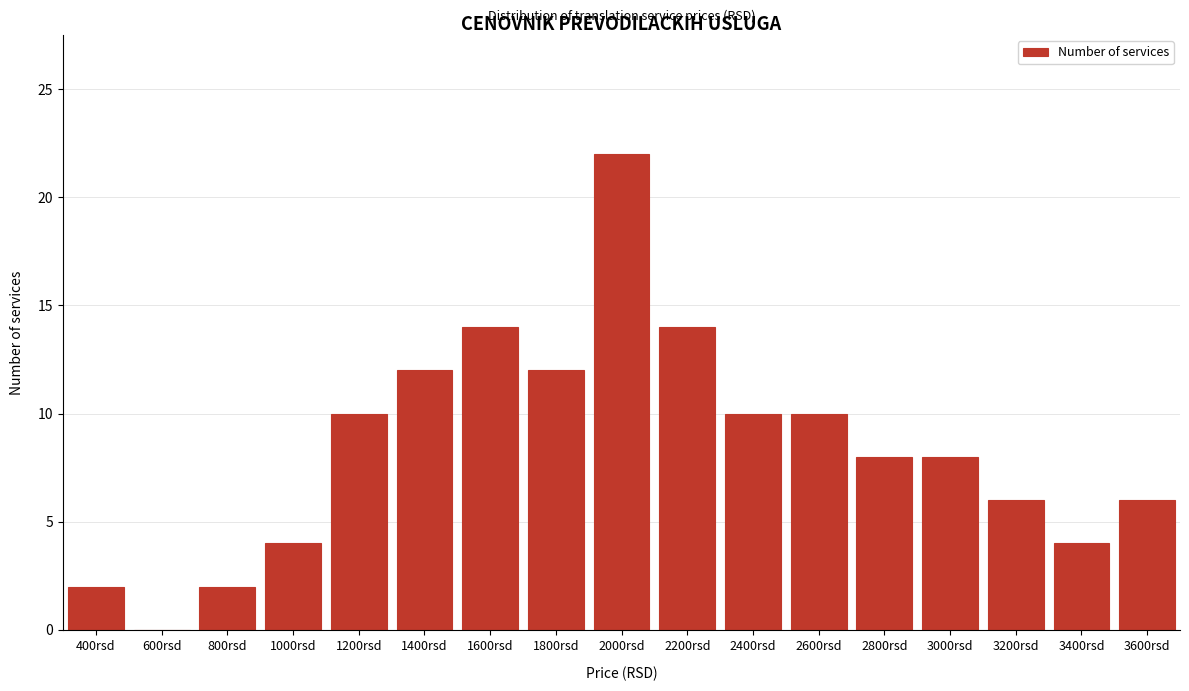

Reading left to right, extract all data points from this chart.

400rsd=2	600rsd=0	800rsd=2	1000rsd=4	1200rsd=10	1400rsd=12	1600rsd=14	1800rsd=12	2000rsd=22	2200rsd=14	2400rsd=10	2600rsd=10	2800rsd=8	3000rsd=8	3200rsd=6	3400rsd=4	3600rsd=6